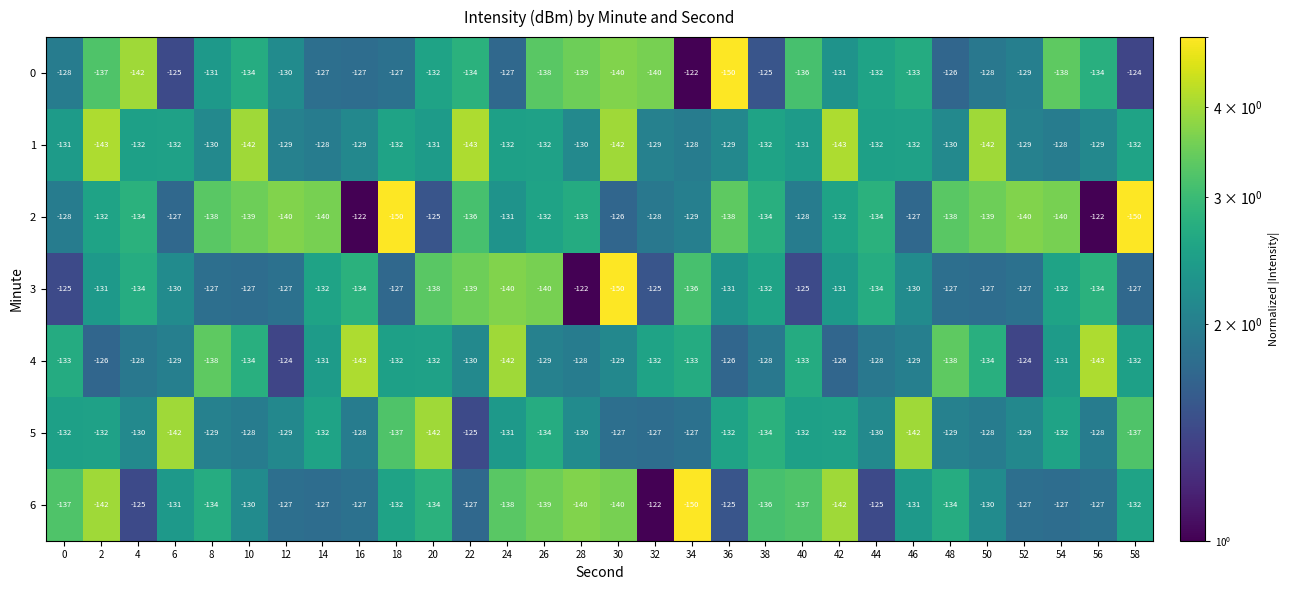

Which series has the largest total across all categories?

3